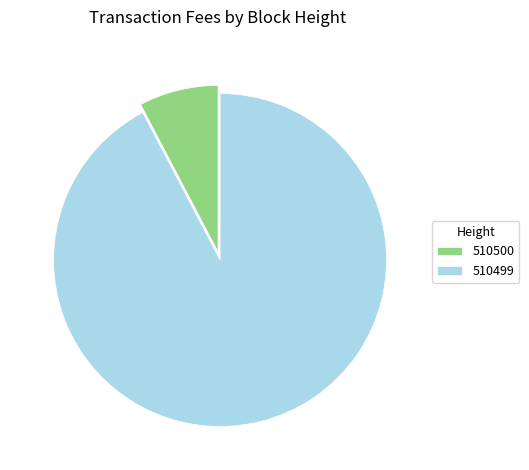

Rank the categories by value from lowest to highest.

510500, 510499